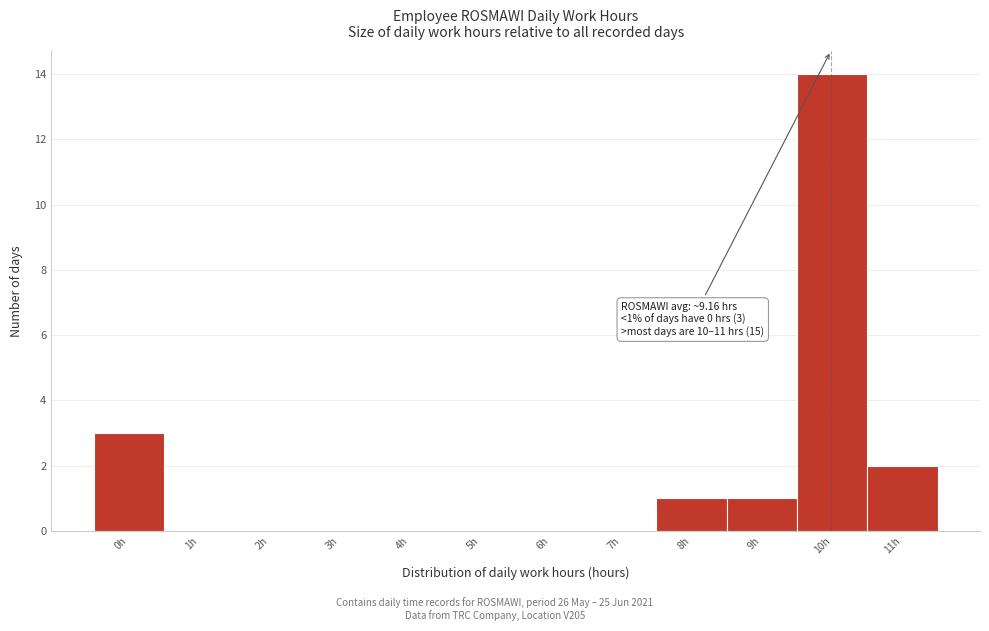

Reading right to left, list all the values displayed in this chart.

11h=2	10h=14	9h=1	8h=1	7h=0	6h=0	5h=0	4h=0	3h=0	2h=0	1h=0	0h=3